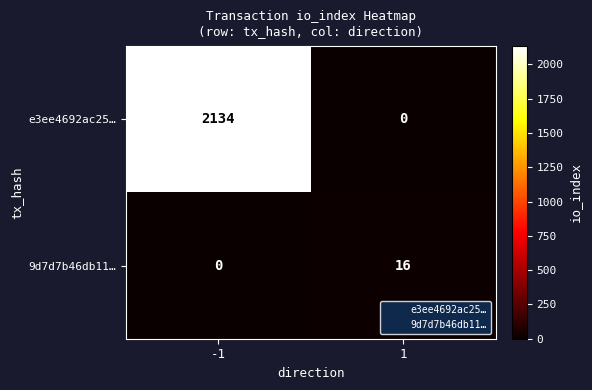

What is the maximum value for 9d7d7b46db11…?

16